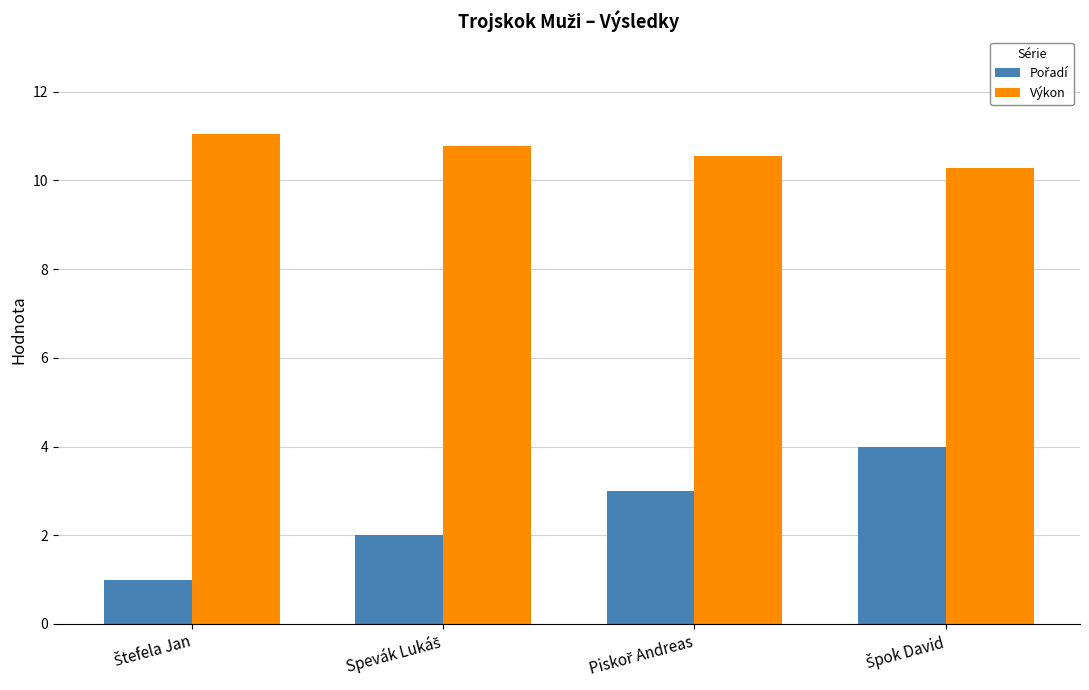

At how many categories does at least one series exceed 8?

4